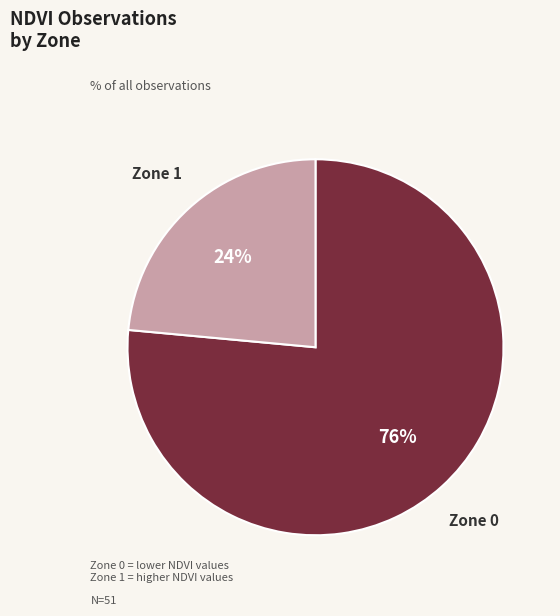

To the nearest percent, what is the average slice percentage?

50%